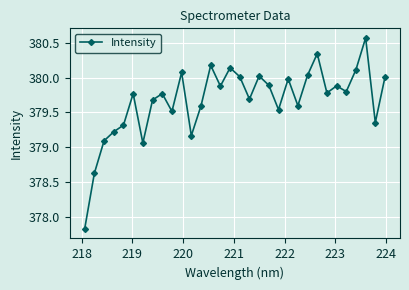

What is the average value?

379.7